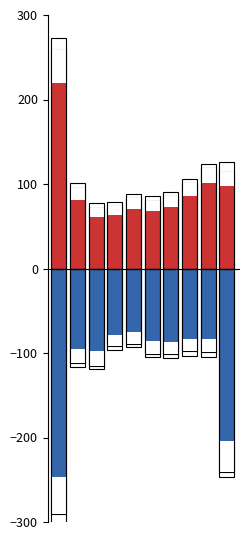

What is the total value across all series at 5?

-20.8